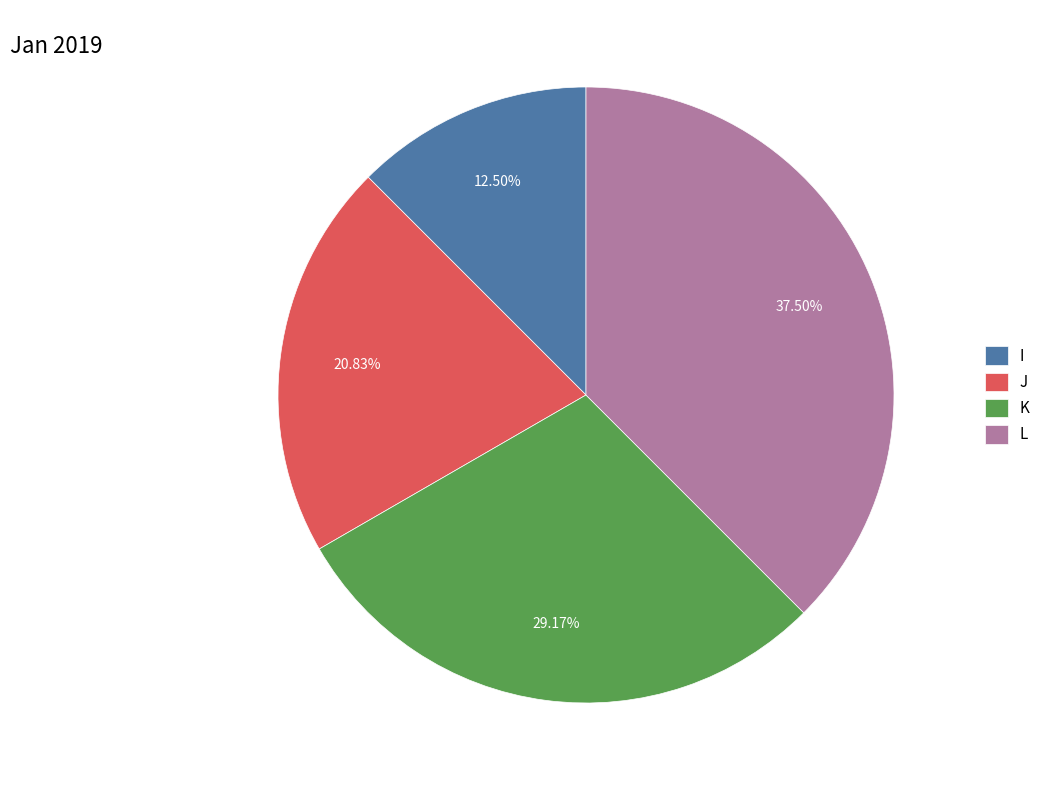

How many slices are in this pie chart?

4